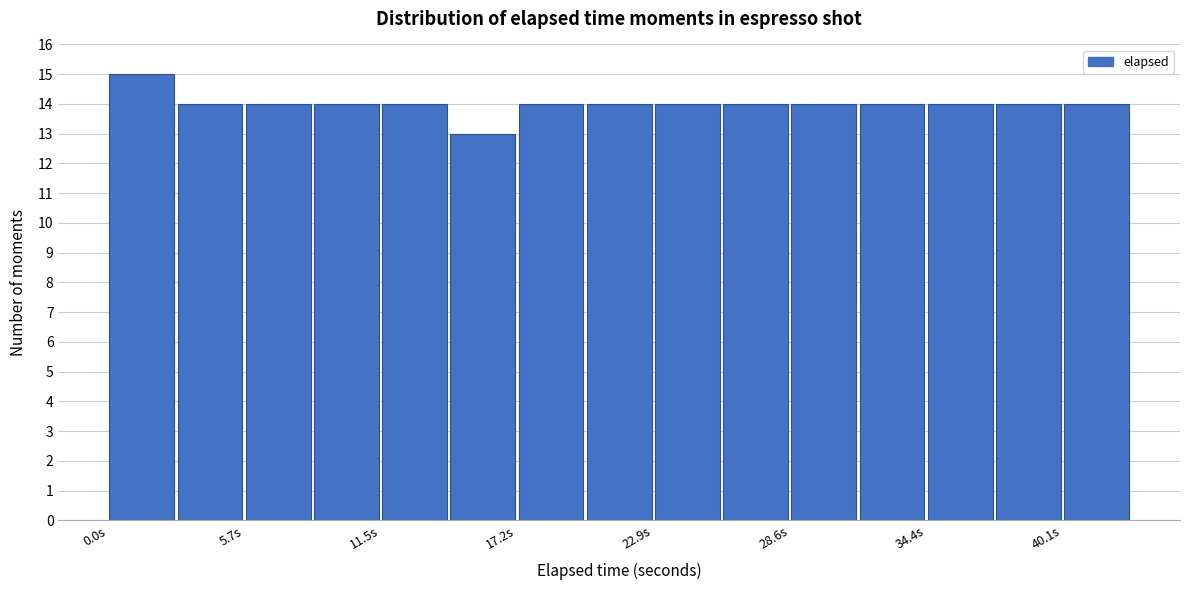

Around what value on the x-axis is the tallest bar? Give the approximate position of its centre, as read against the axis.

1